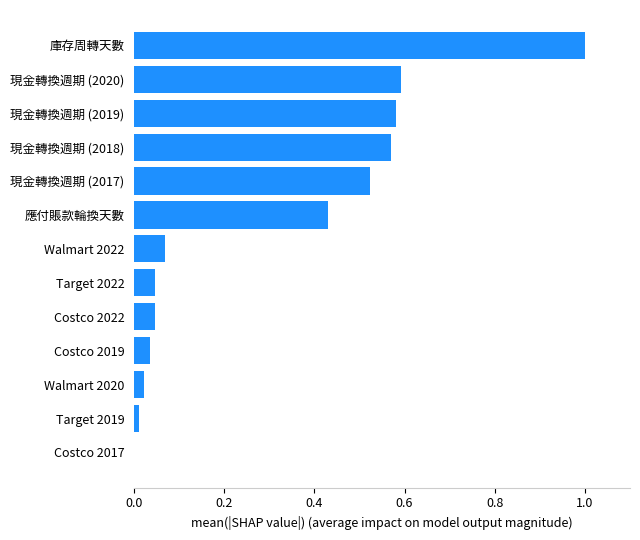

The value at Costco 2022 is 0.0. True or false?

True